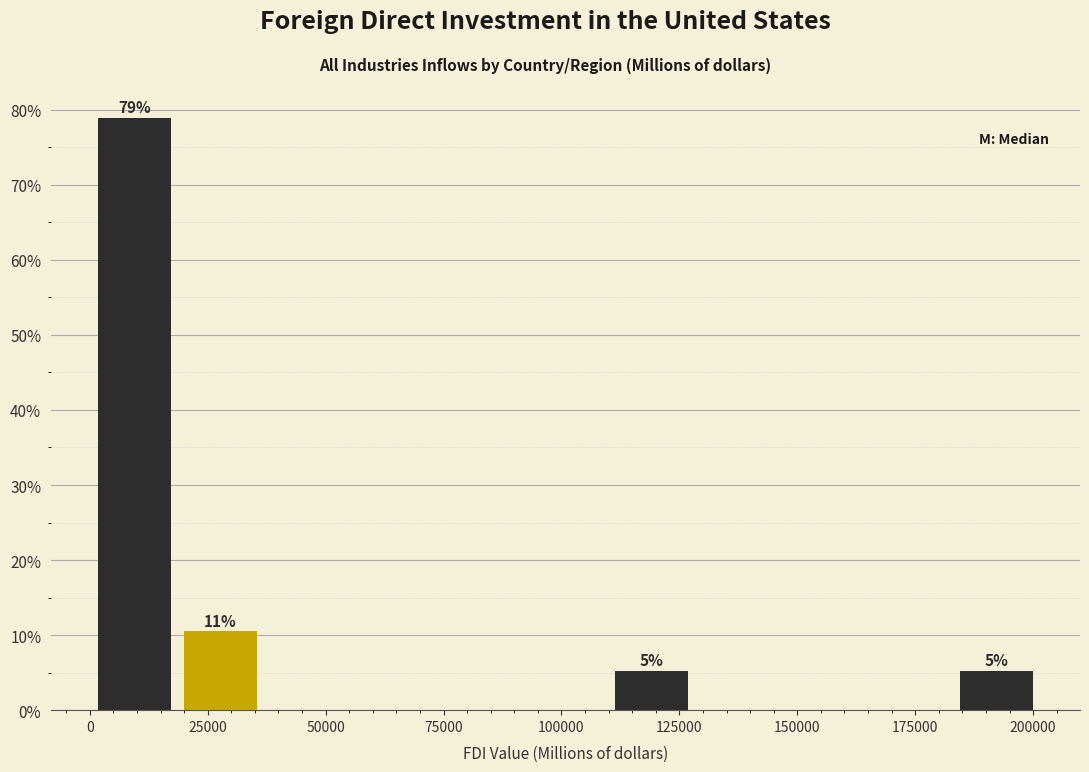

Around what value on the x-axis is the tallest bar? Give the approximate position of its centre, as read against the axis.

10000